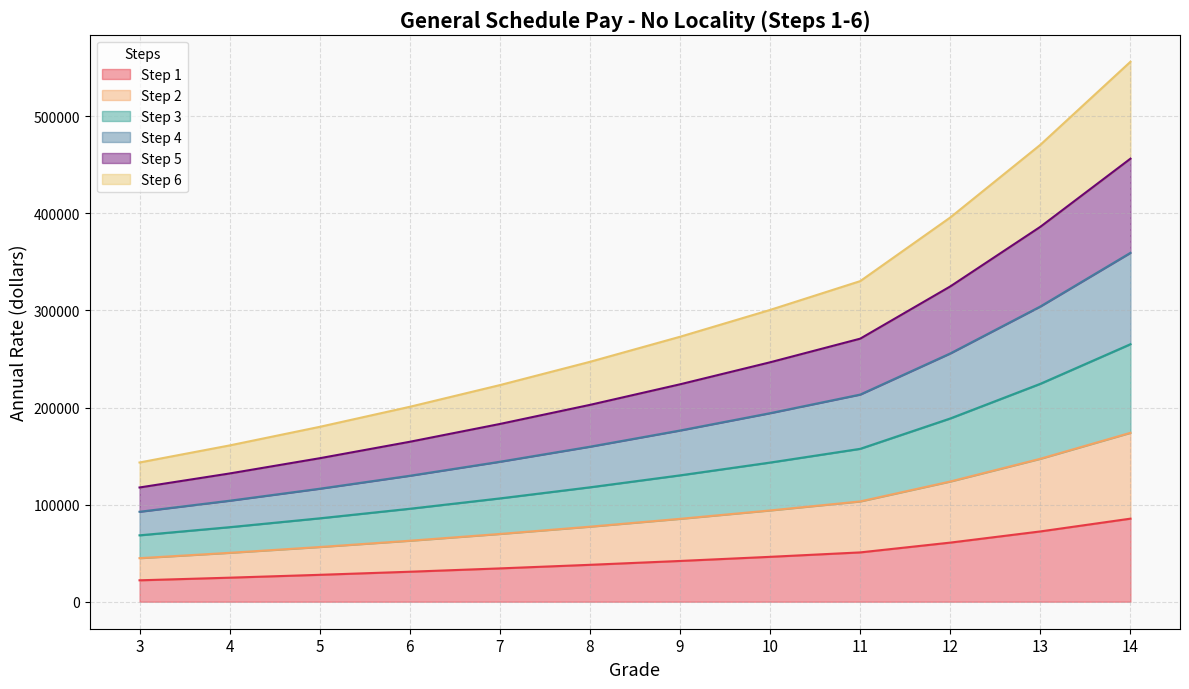

How many data points does each series have?

12